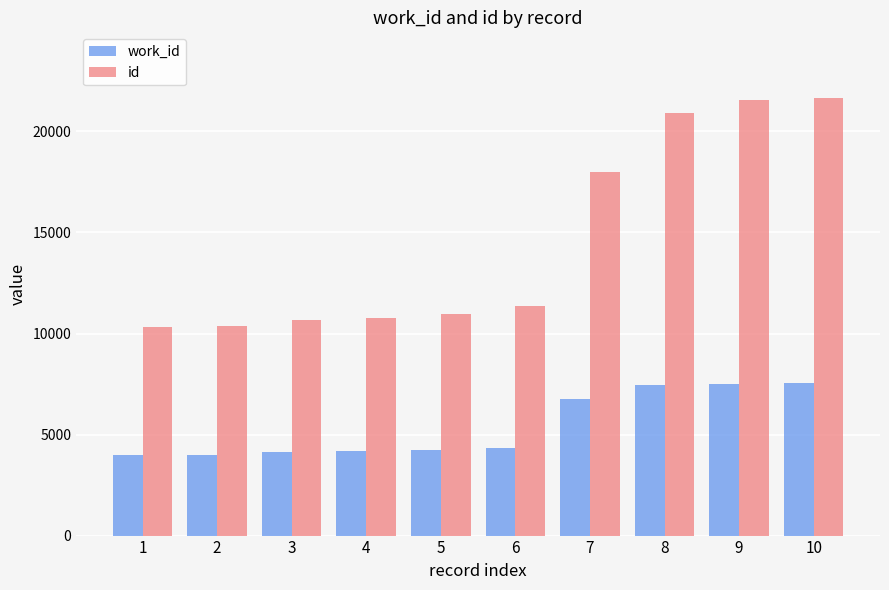

What is the maximum value shown in the chart?

21657